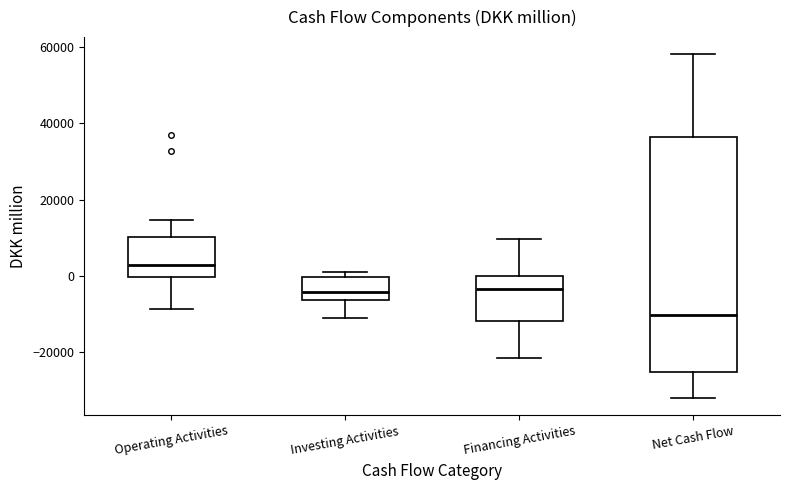

Reading left to right, read every box against the y-axis: the position of its median line, the range the box covers, and the ends of its whiskers. The values are not printed on the chart, so give them approximately, as read against the axis.

Operating Activities: median 2000, box 0 to 10000, whiskers -8000 to 14000
Investing Activities: median -4000, box -6000 to 0, whiskers -12000 to 0 (just above the box's upper edge)
Financing Activities: median -4000, box -12000 to 0, whiskers -22000 to 10000
Net Cash Flow: median -10000, box -26000 to 36000, whiskers -32000 to 58000